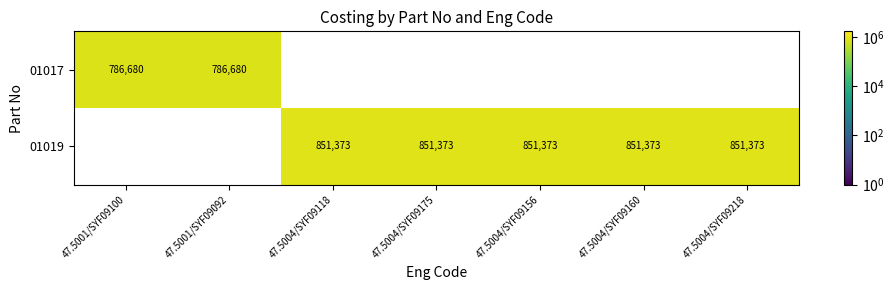

At how many categories does at least one series exceed 789971?

5